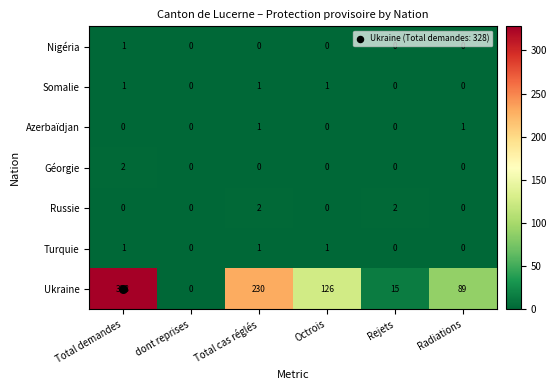

At which category is the sum across all series the highest?

Total demandes